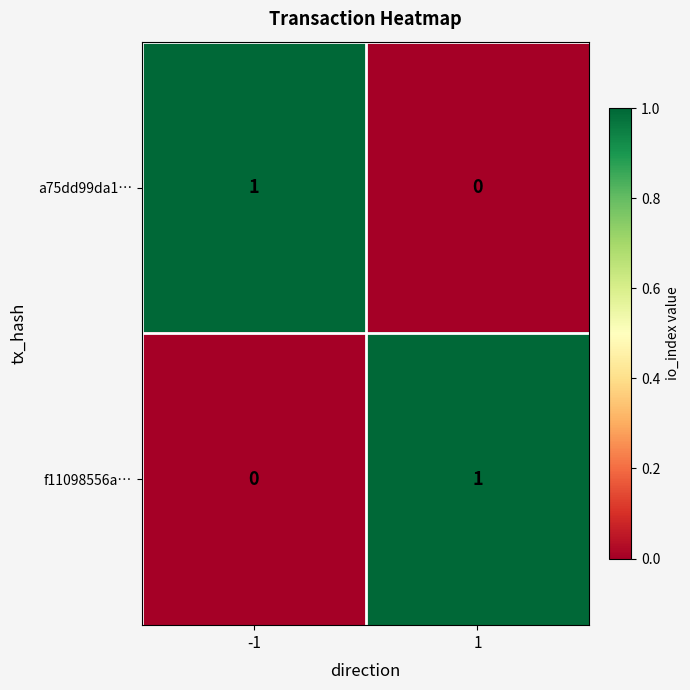

Reading right to left, extract all data points from this chart.

a75dd99da1…: 1=0	-1=1
f11098556a…: 1=1	-1=0